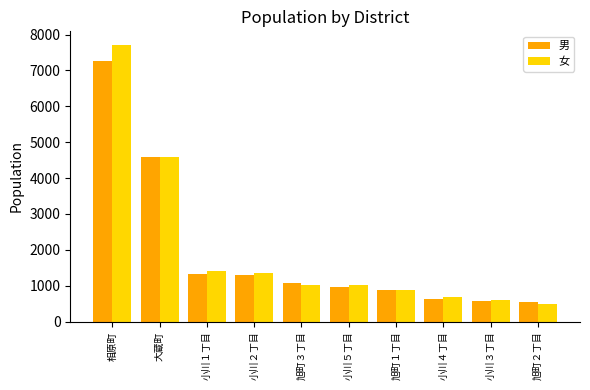

Which series changed the most between 小川２丁目 and 小川４丁目?

女